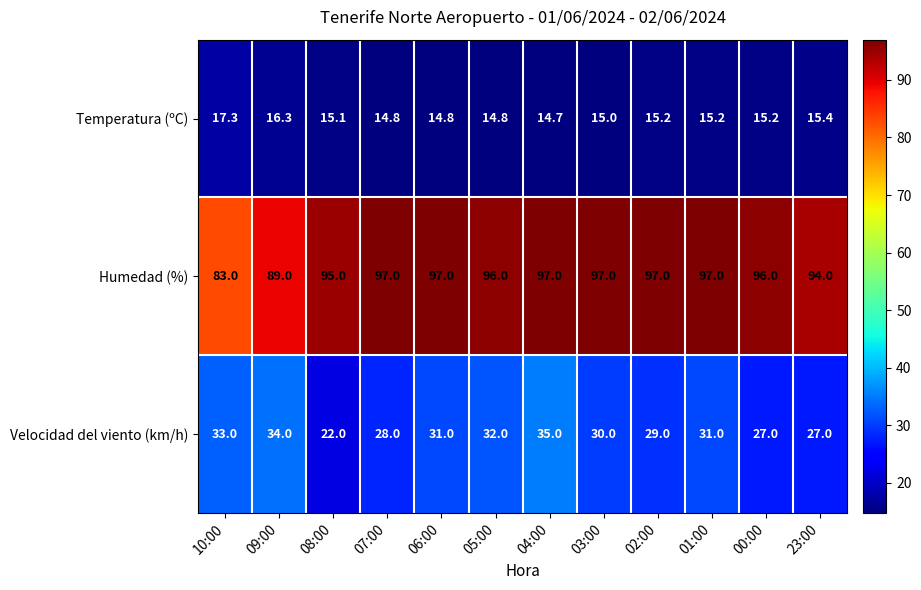

How many categories are shown in the chart?

12